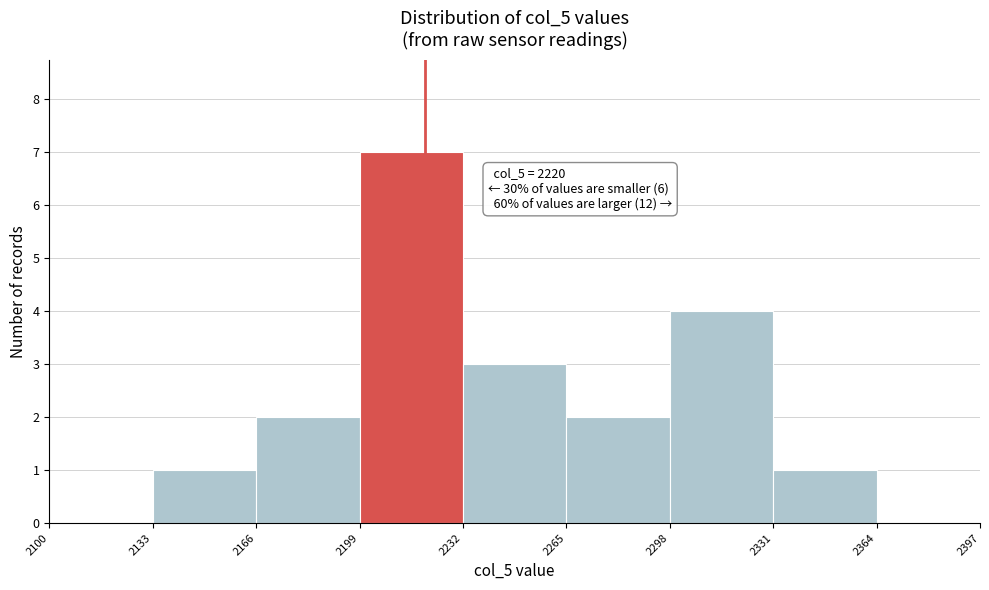

Over which range of the x-axis is the bar tallest?

2199 to 2232